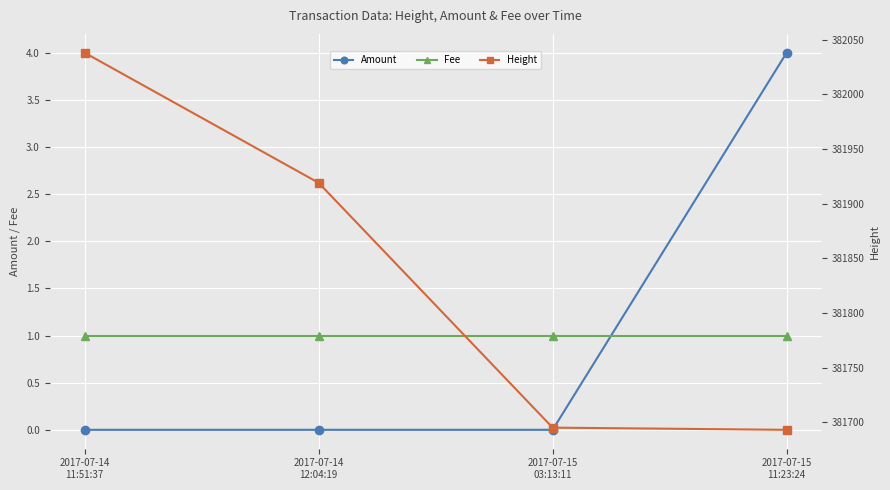

True or false: Fee and Height intersect in this chart.

False